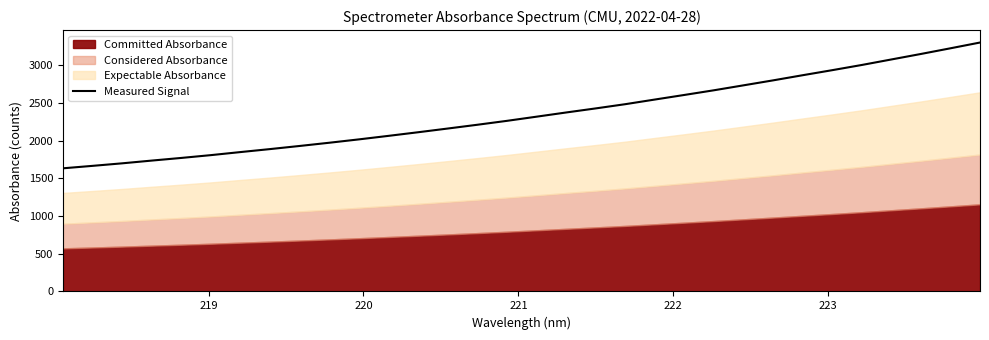

What is the lowest value of the Measured Signal series?

1631.6